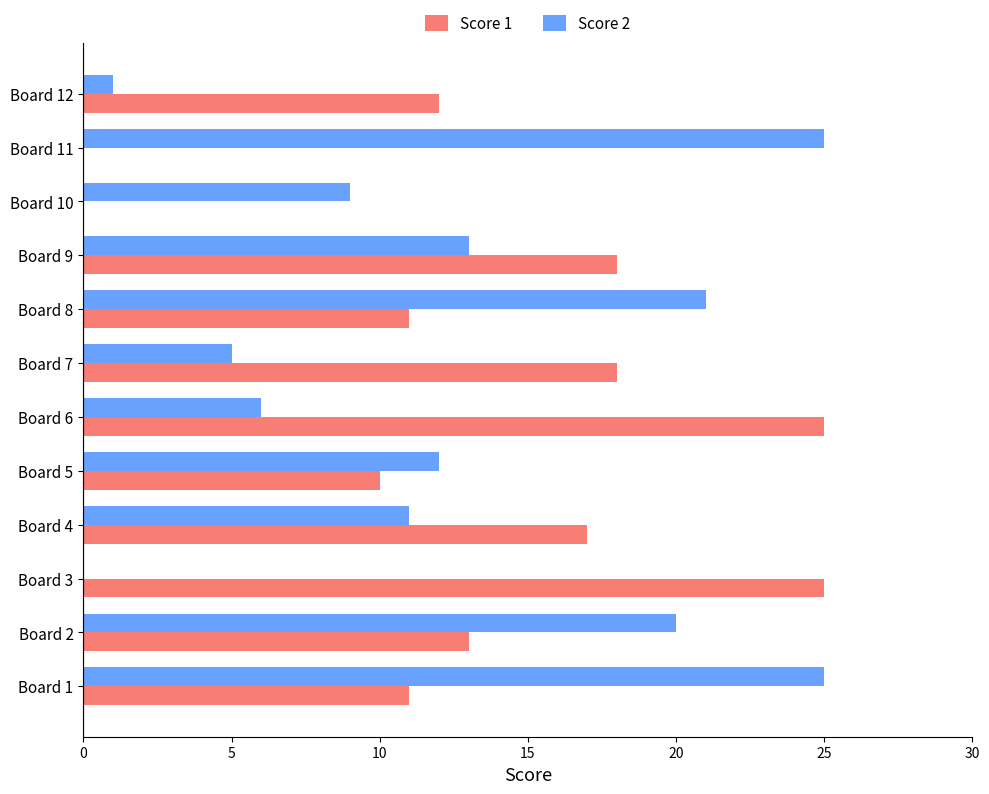

What is the sum of all Score 2 values?

148